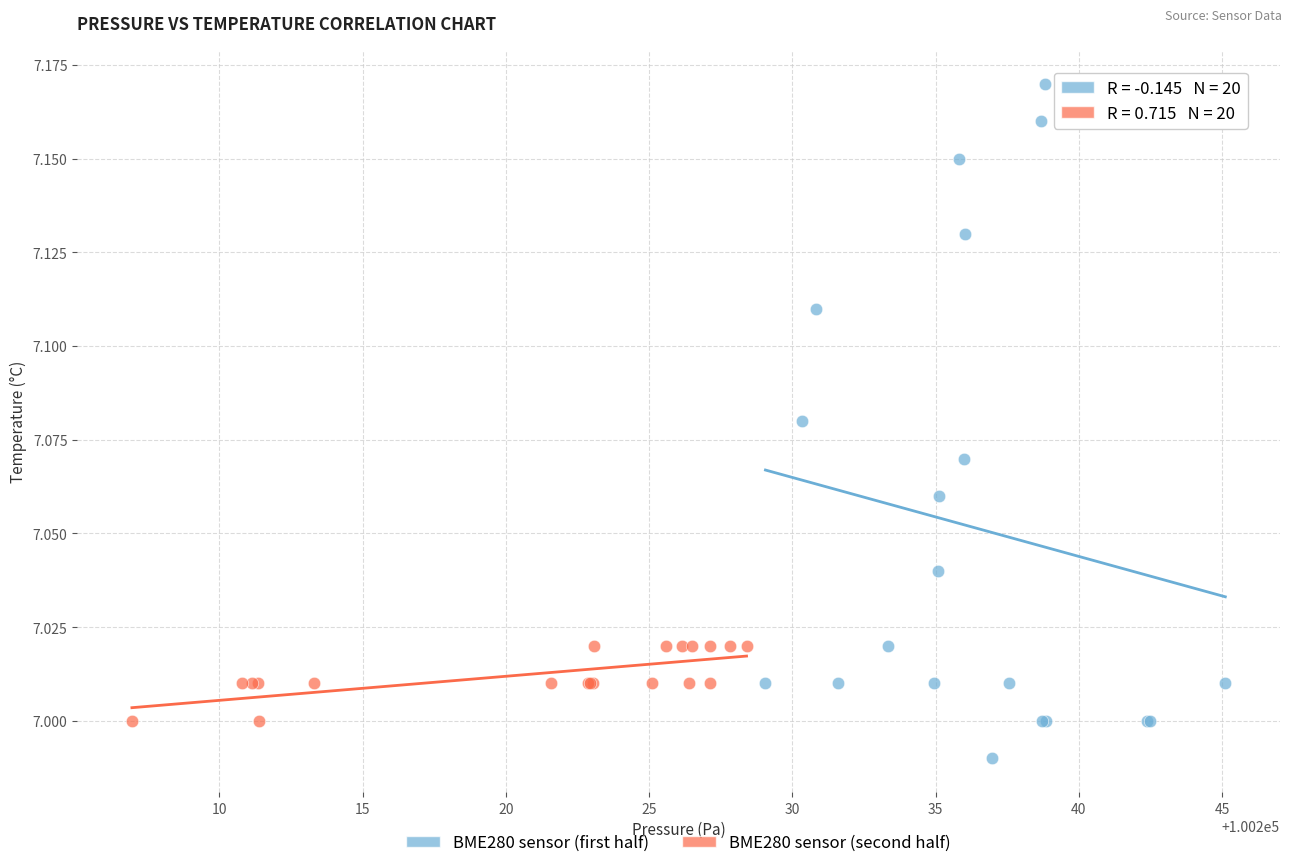

What are all the series names shown in the legend?

BME280 sensor (first half), BME280 sensor (second half)